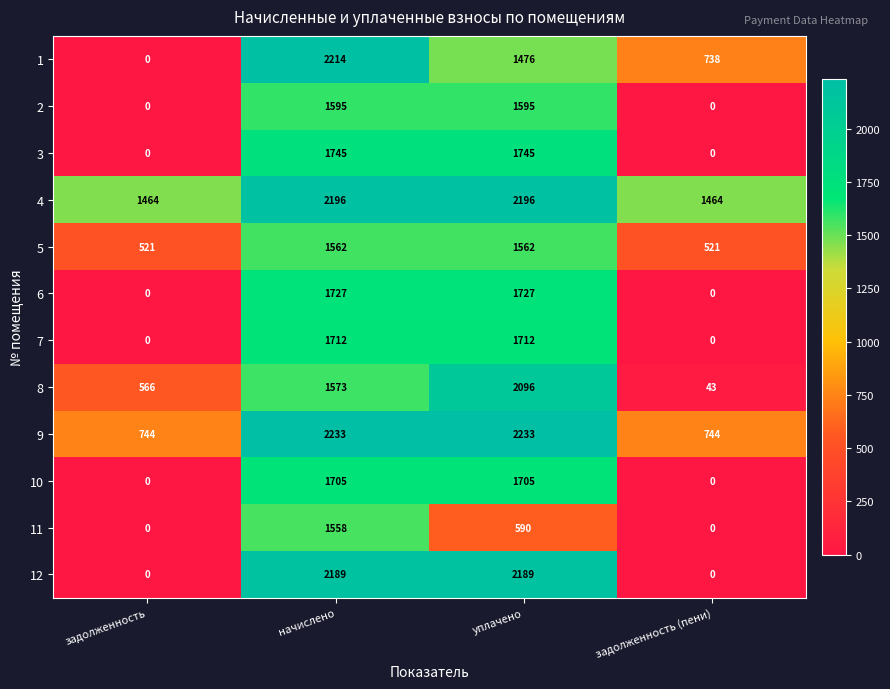

List the series in order of their peak value, highest first.

9, 1, 4, 12, 8, 3, 6, 7, 10, 2, 5, 11